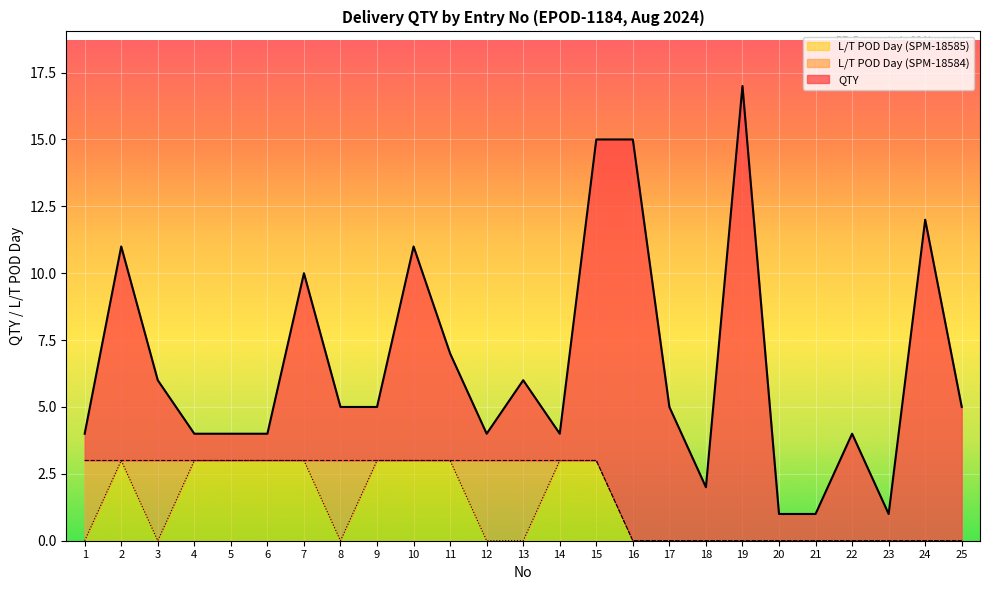

In QTY, how many points are higher than both neighbors (excluding endpoints)?

8